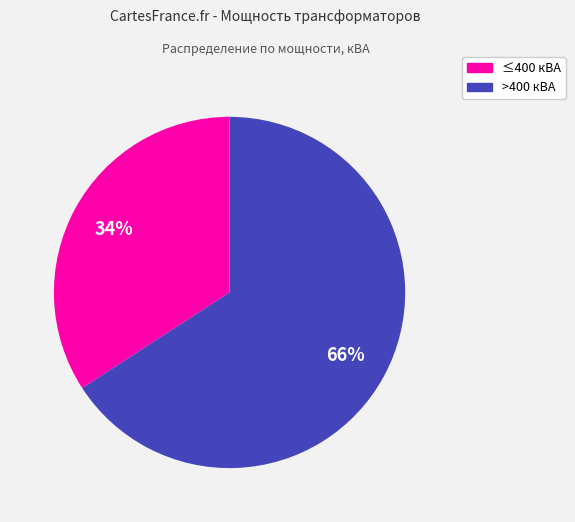

To the nearest percent, what is the difference between the largest and smallest slice percentages?

32%